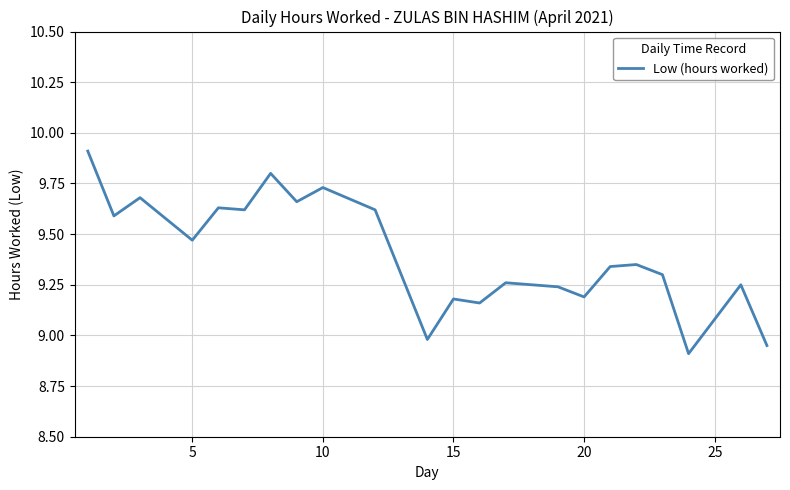

What is the difference between the maximum and minimum values?

1.0